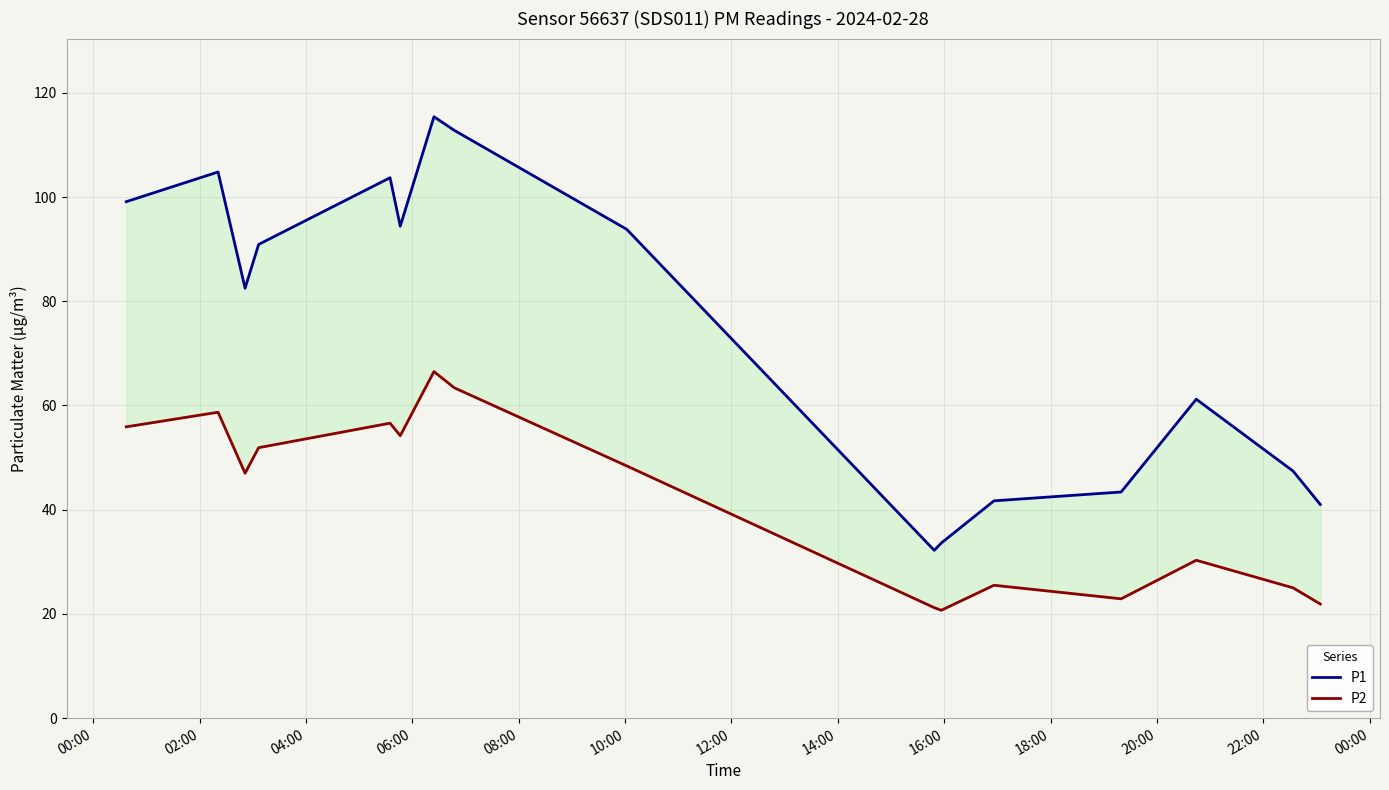

What is the greatest value displayed?

115.4